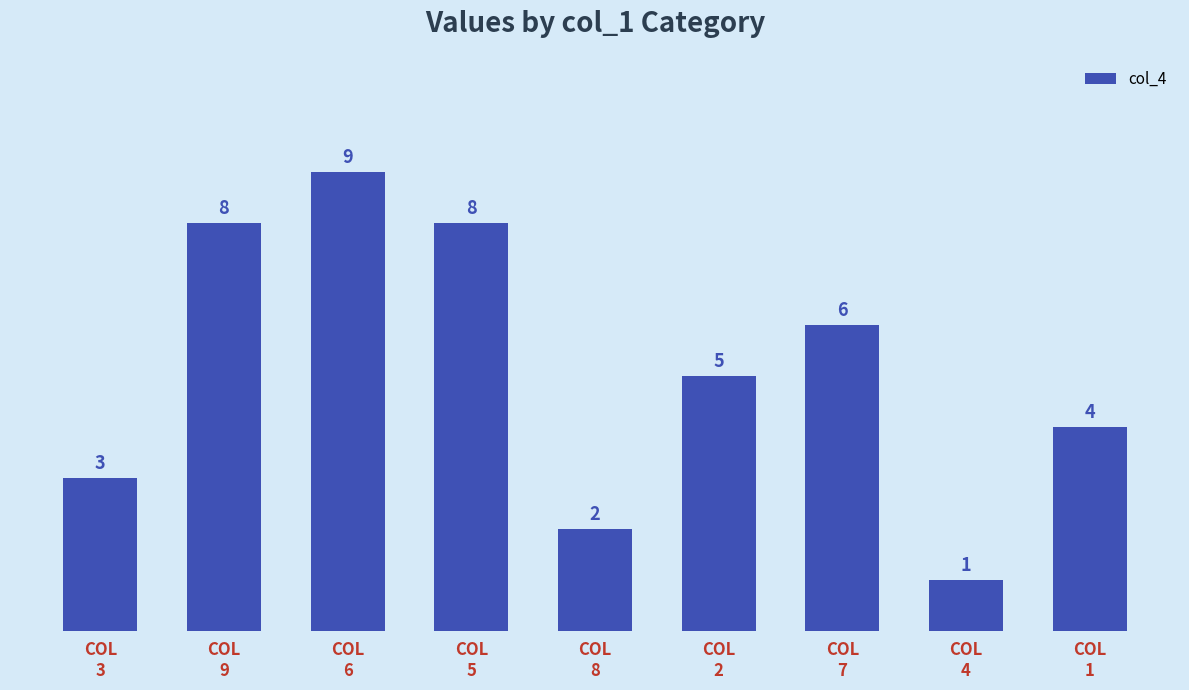

The value at COL
4 is 1. True or false?

True